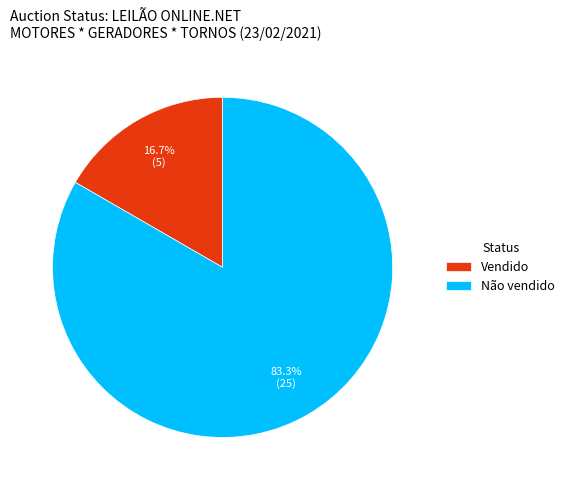

What is the ratio of the value at Não vendido to the value at Vendido?

5.0